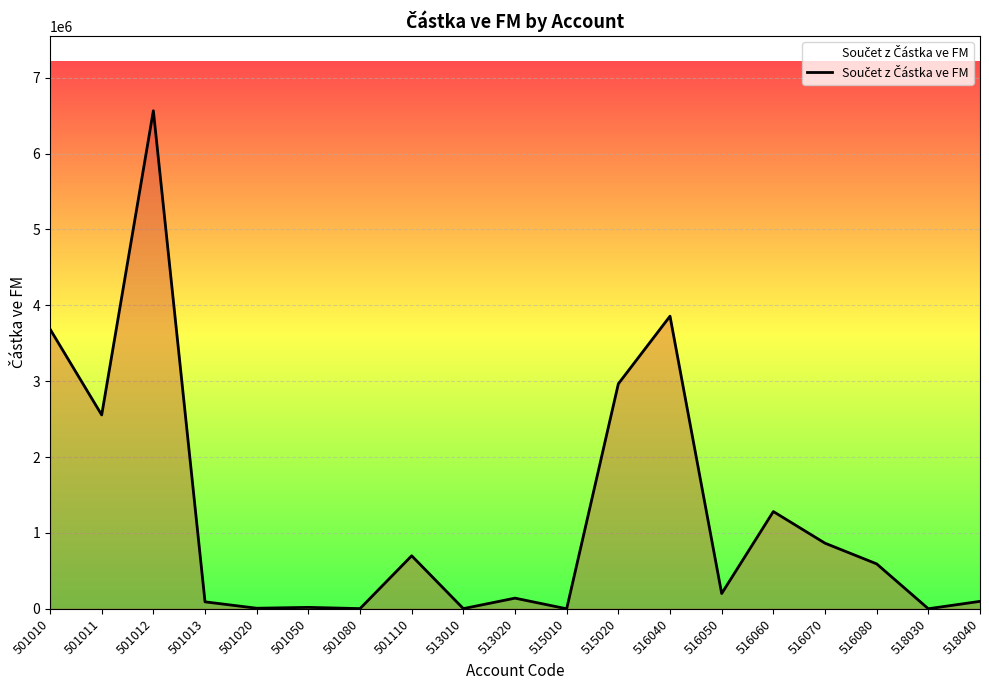

At which category does the data reach its first local valley?

501011